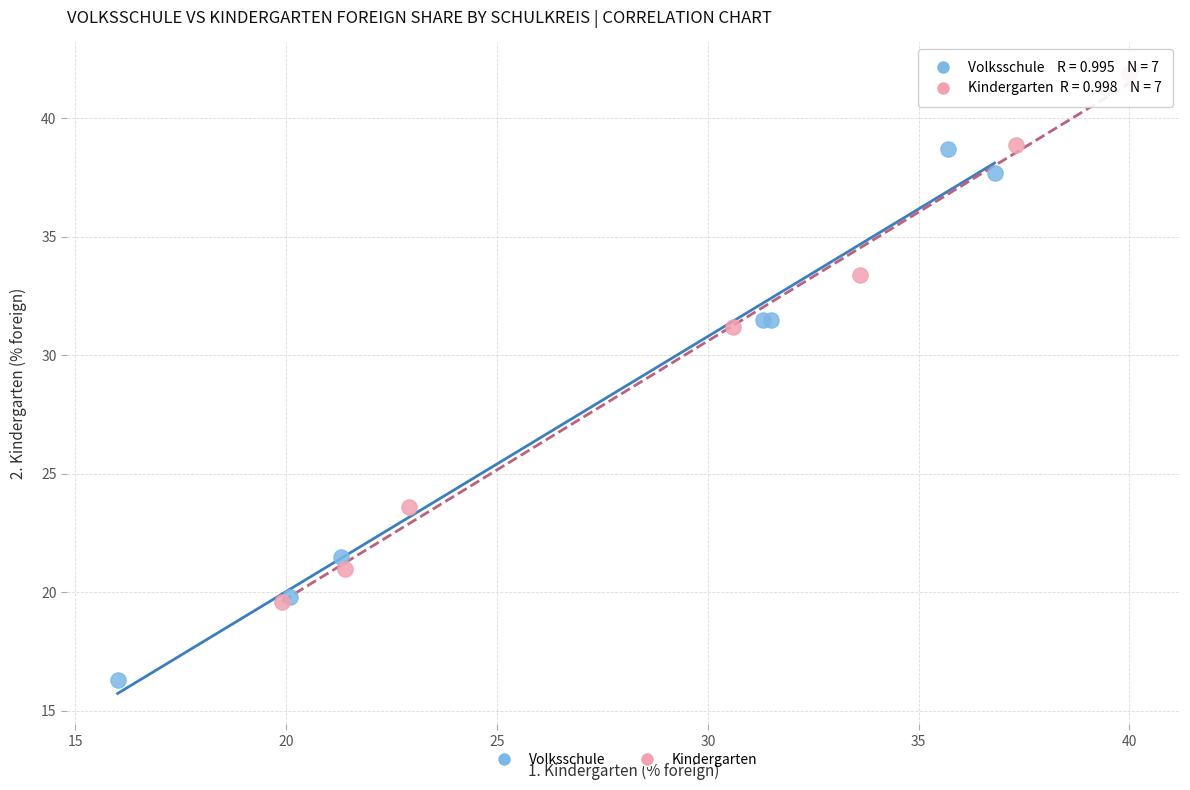

What are all the series names shown in the legend?

Volksschule, Kindergarten